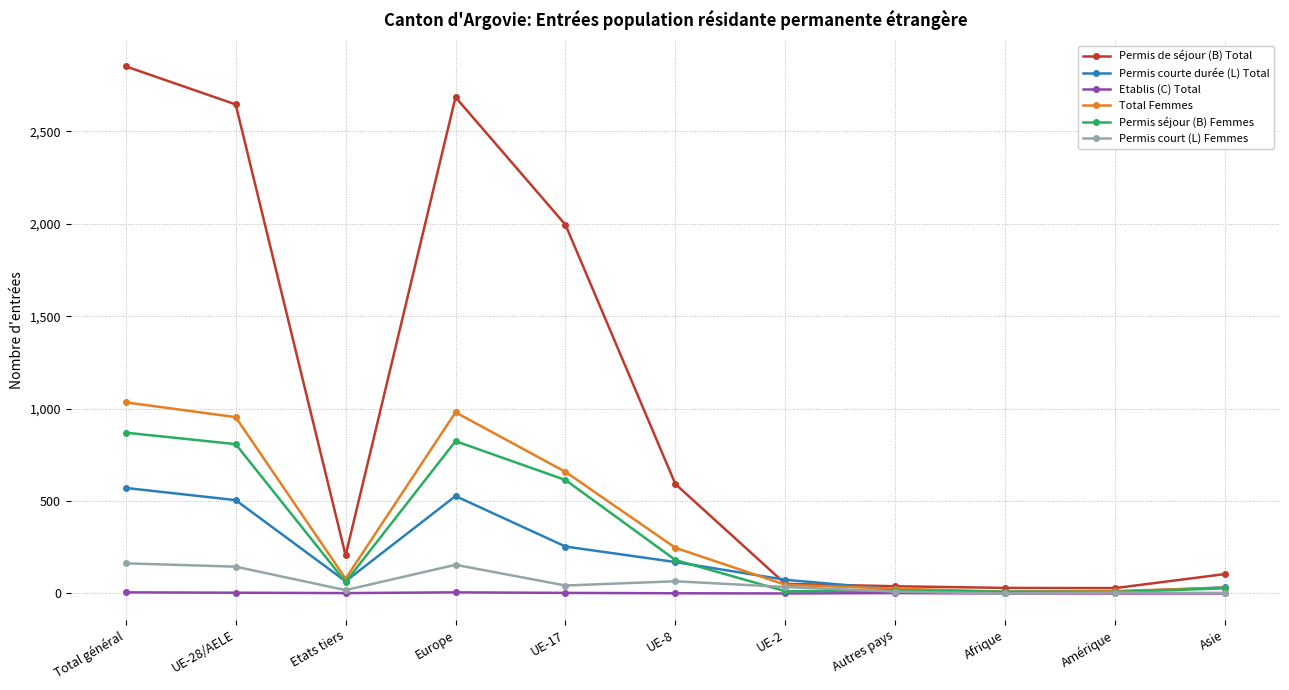

What are all the series names shown in the legend?

Permis de séjour (B) Total, Permis courte durée (L) Total, Etablis (C) Total, Total Femmes, Permis séjour (B) Femmes, Permis court (L) Femmes